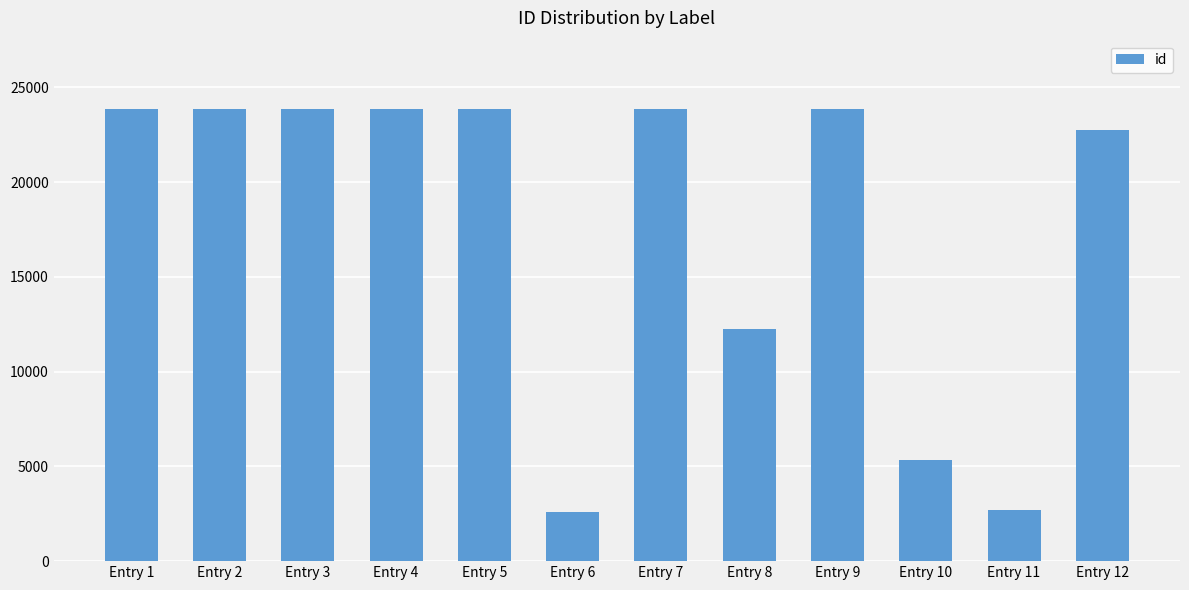

What is the maximum value shown in the chart?

23883